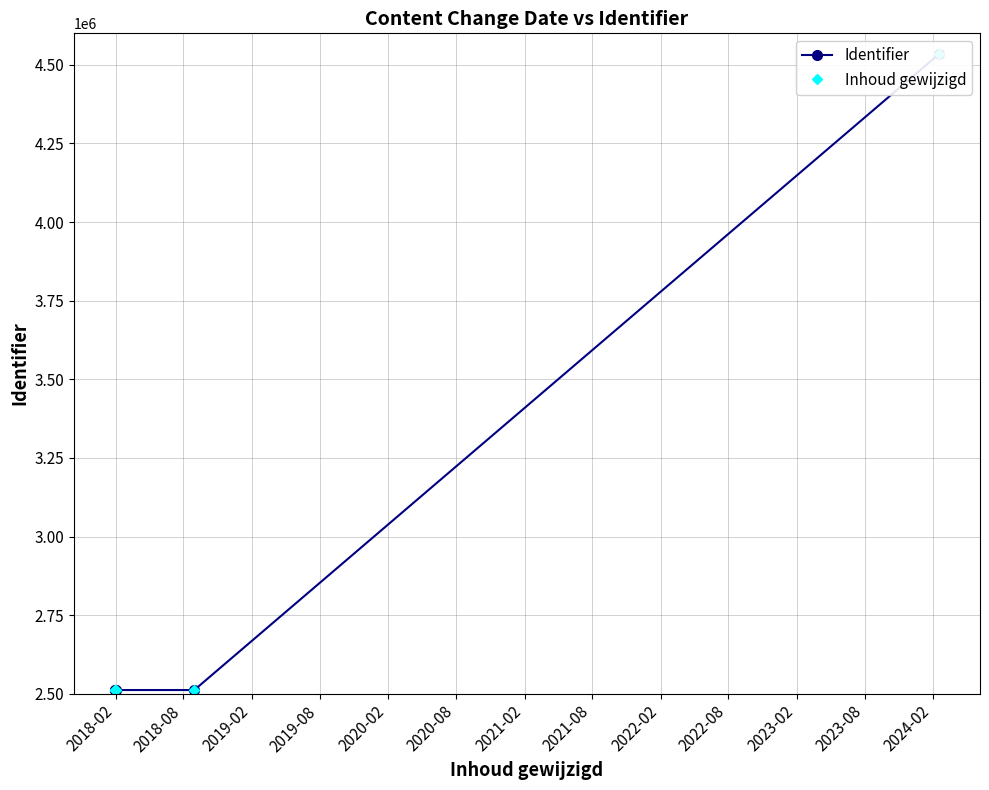

Which series has the largest total across all categories?

Identifier